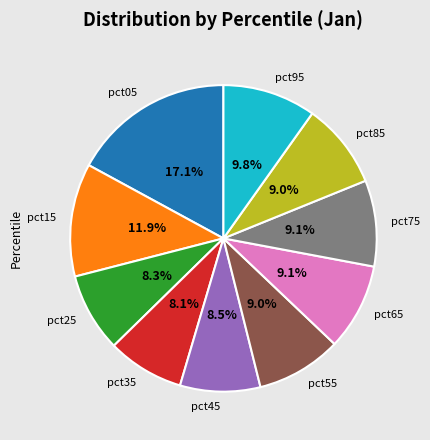

Approximately how many times larger is the value at pct85 compared to pct95?

0.9